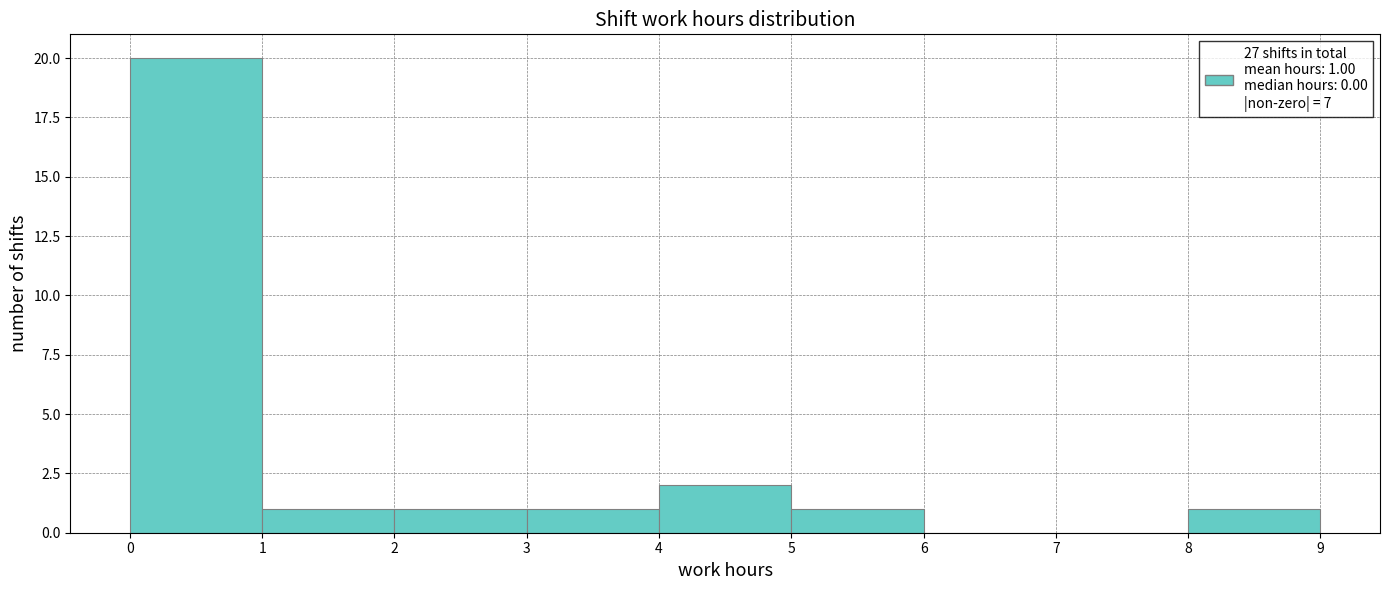

Over which range of the x-axis is the bar tallest?

0 to 1